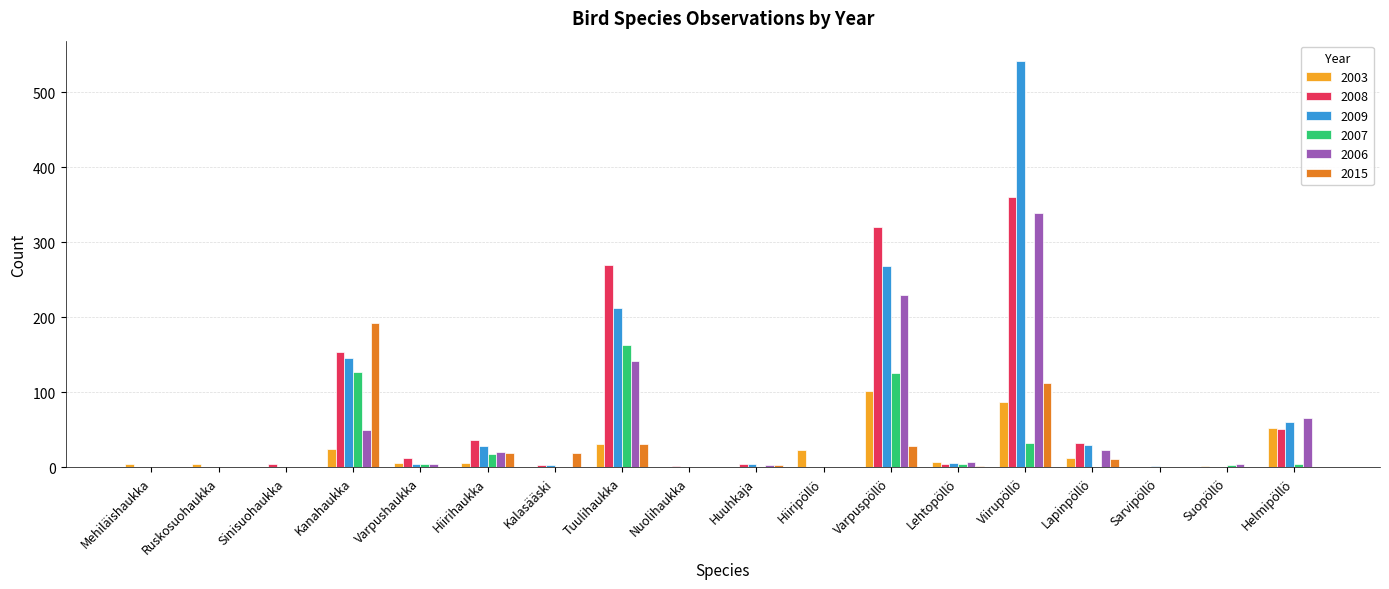

Is it true that 2009 equals -211 at Nuolihaukka?

False